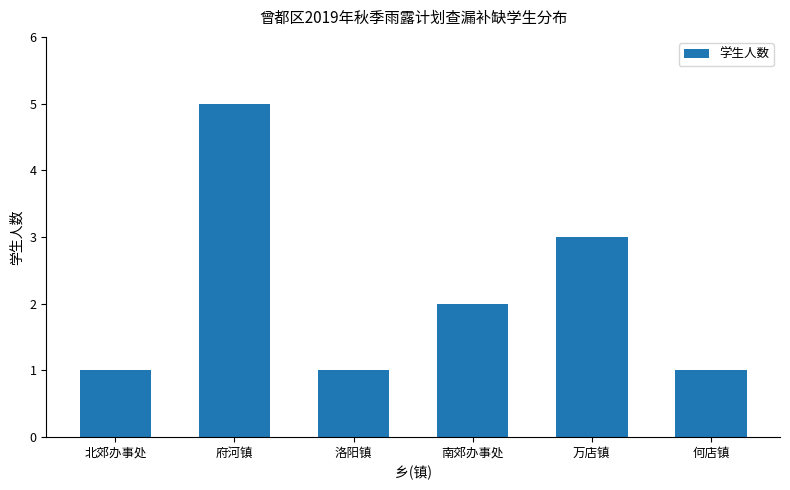

What is the label of the 6th bar from the left?

何店镇